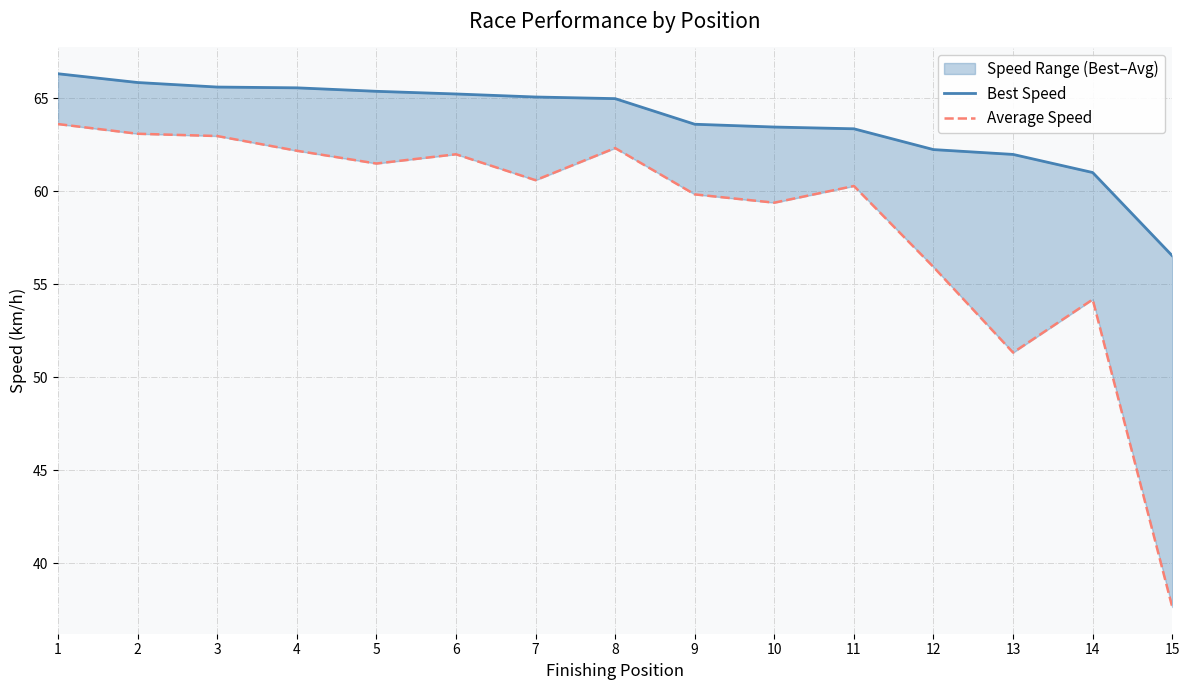

Reading left to right, transcribe all the data shown in this chart.

Best Speed: 1=66.3	2=65.9	3=65.6	4=65.6	5=65.4	6=65.2	7=65.1	8=65.0	9=63.6	10=63.5	11=63.4	12=62.2	13=62.0	14=61.0	15=56.5
Average Speed: 1=63.6	2=63.1	3=63.0	4=62.2	5=61.5	6=62.0	7=60.6	8=62.3	9=59.8	10=59.4	11=60.3	12=55.9	13=51.3	14=54.2	15=37.6